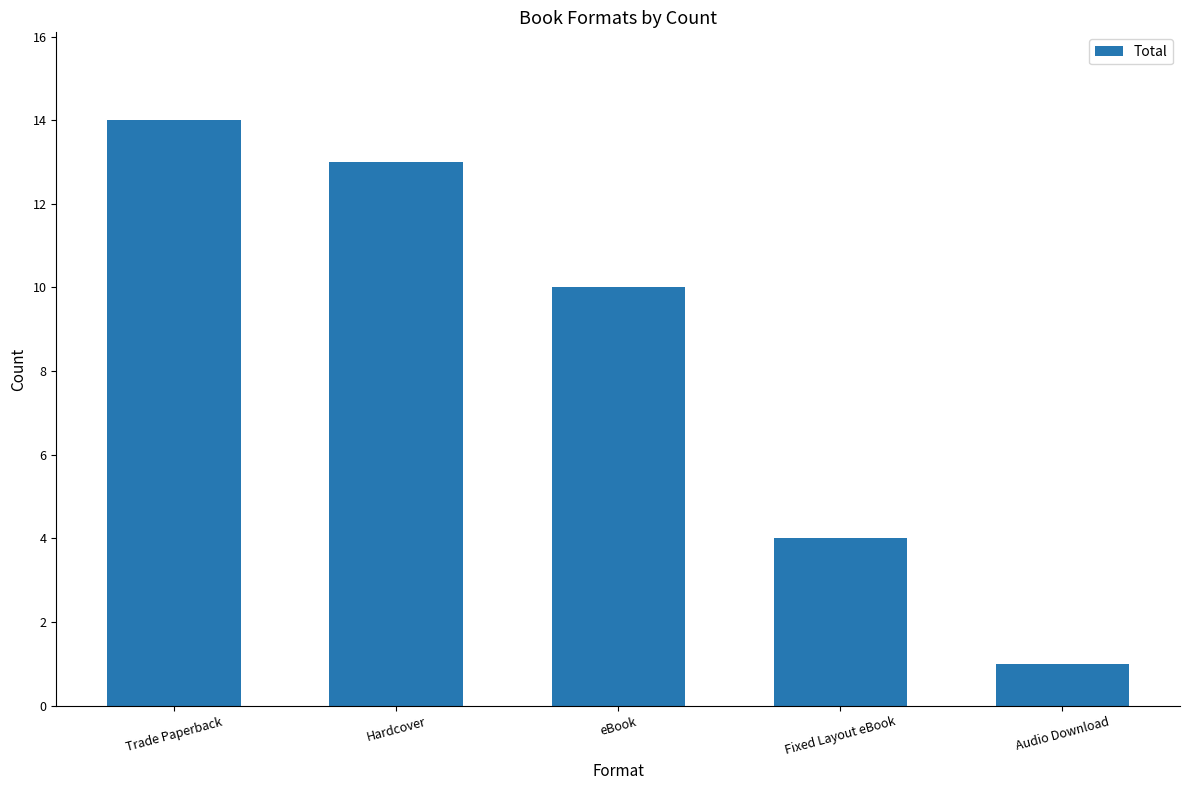

Count the number of data series in this chart.

1